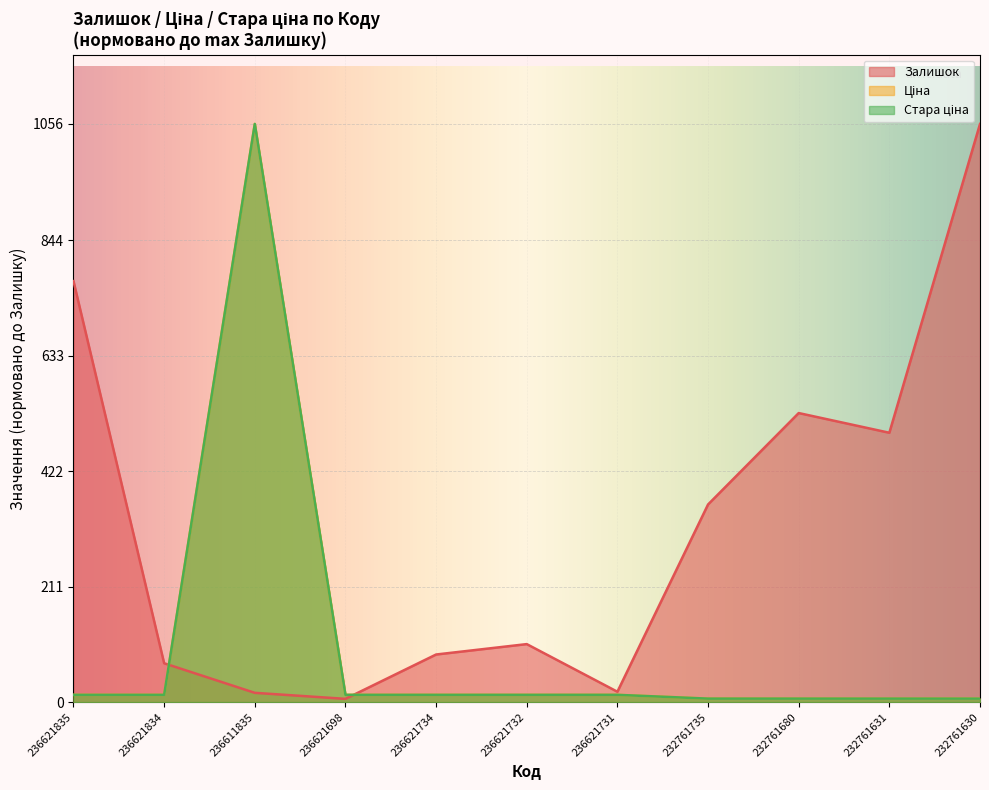

Rank the series at 236621835 from lowest to highest value.

Ціна, Стара ціна, Залишок